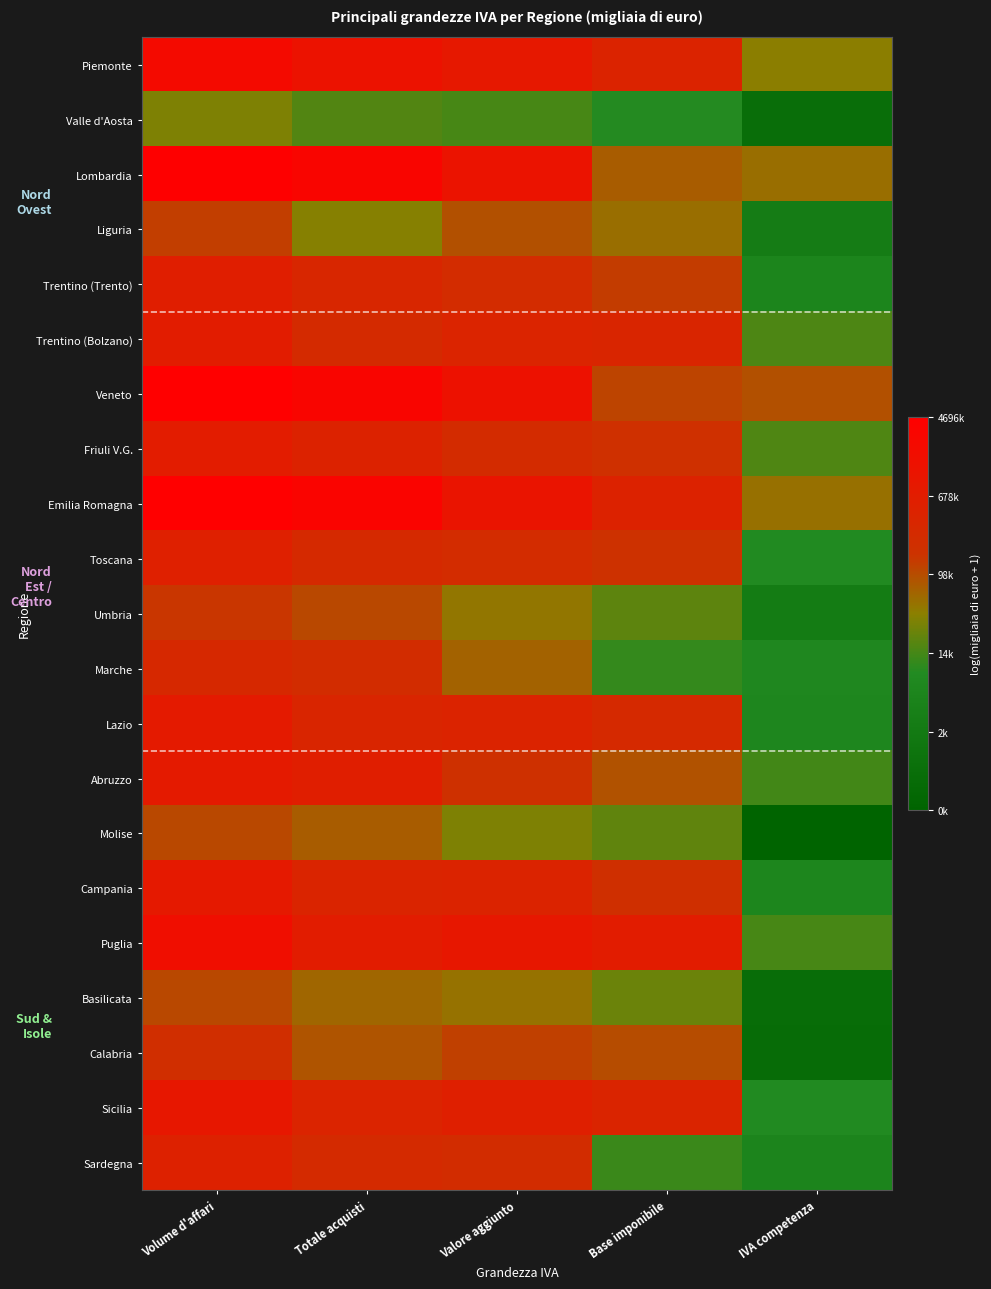

At which category is the sum across all series the highest?

Volume d'affari